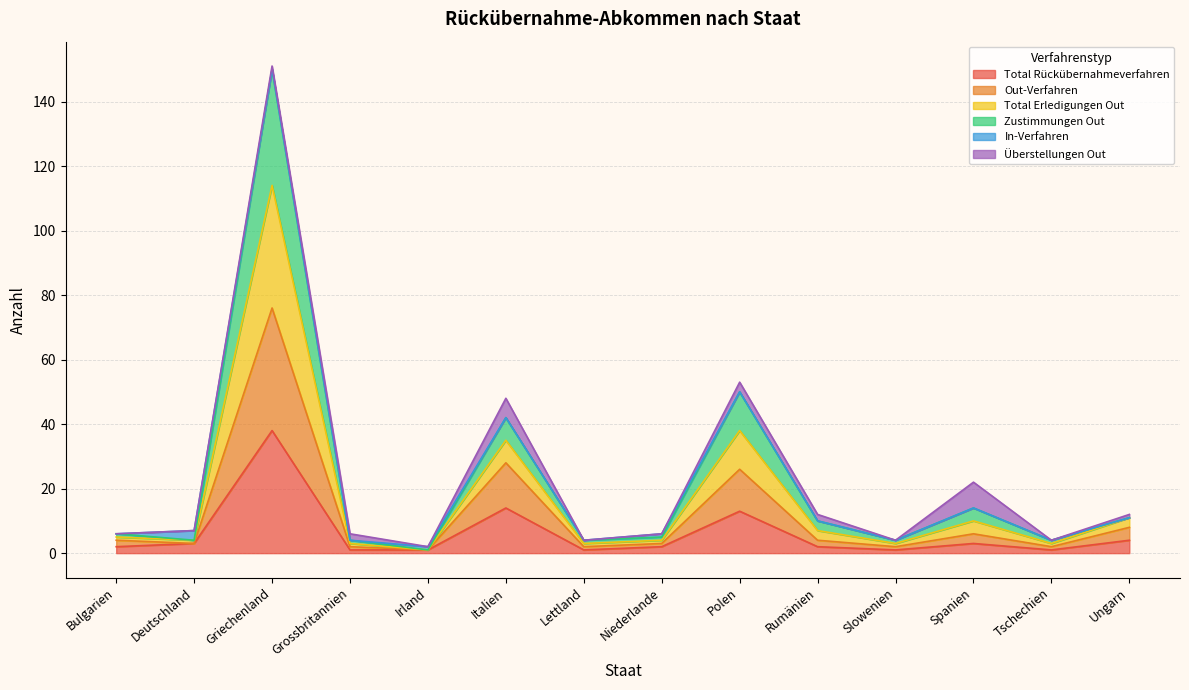

The Total Rückübernahmeverfahren series shows 7 at Italien. True or false?

False